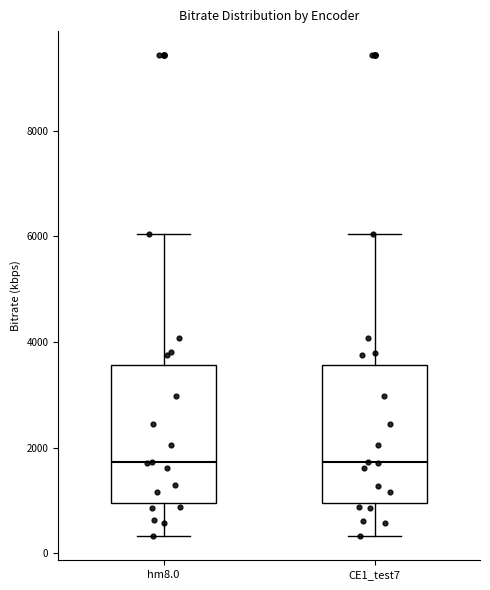

Where is the upper edge of the box for CE1_test7 on the y-axis? The values are not printed on the chart, so give them approximately, as read against the axis.

3600